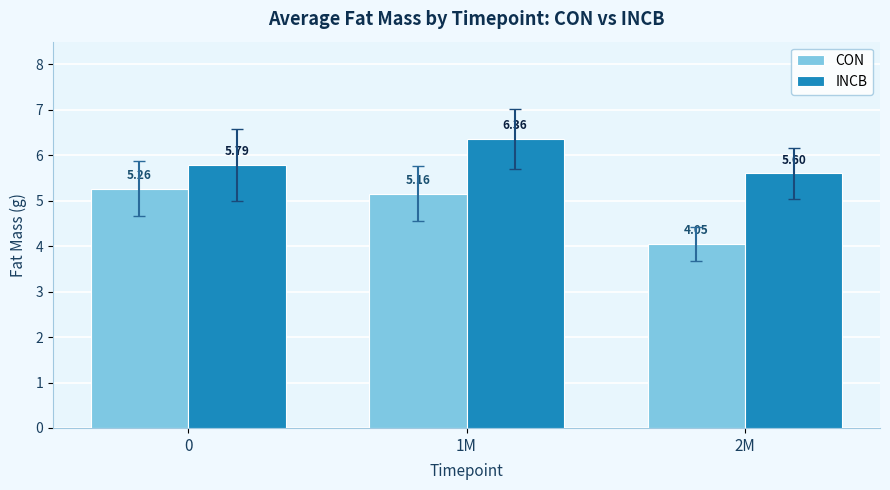

Count the INCB values in the range 5 to 6.

2